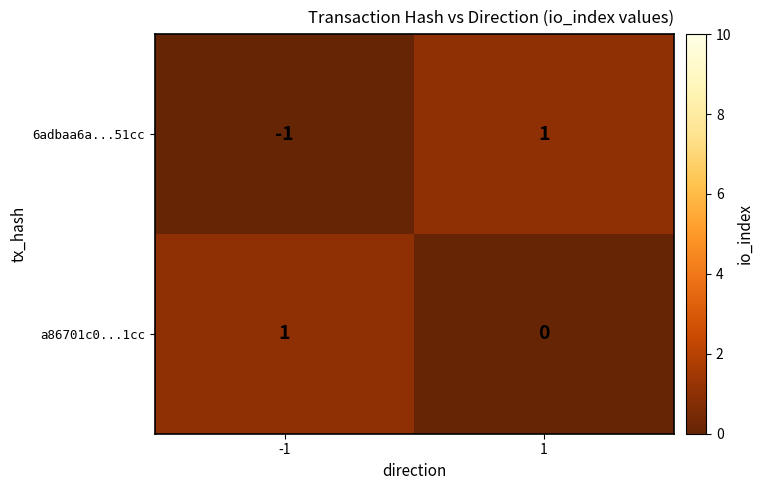

Rank the categories by 6adbaa6a...51cc value from lowest to highest.

-1, 1